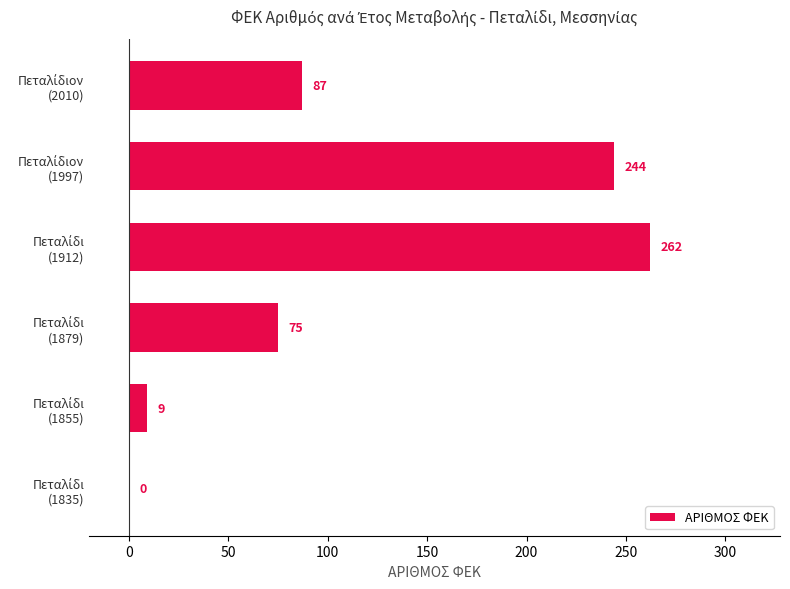

What is the sum of all values?

677